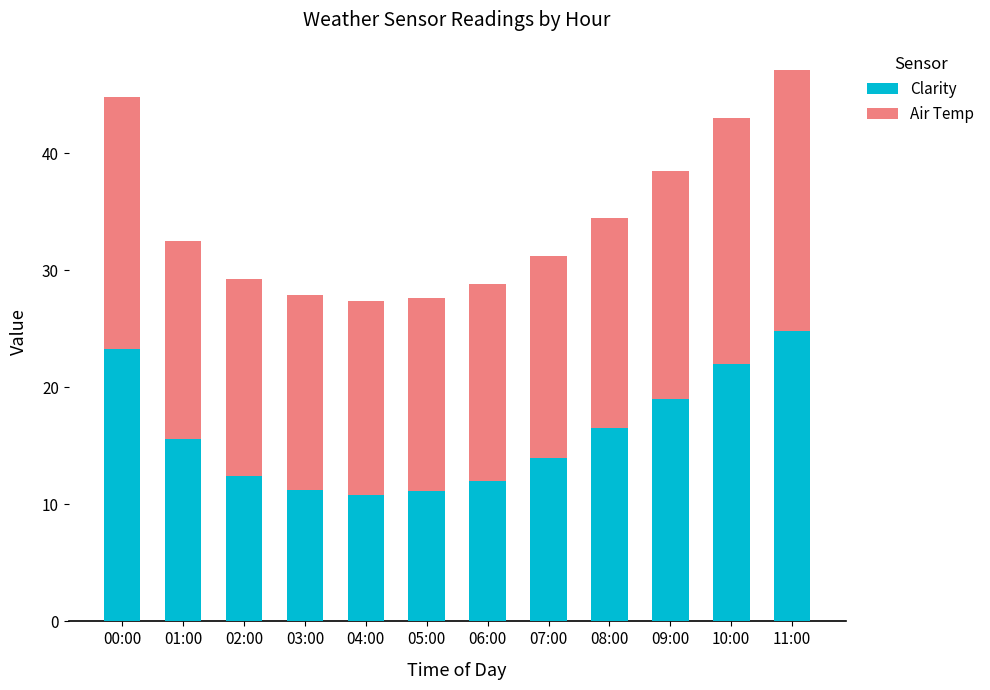

What is the total value across all series at 04:00?

27.4